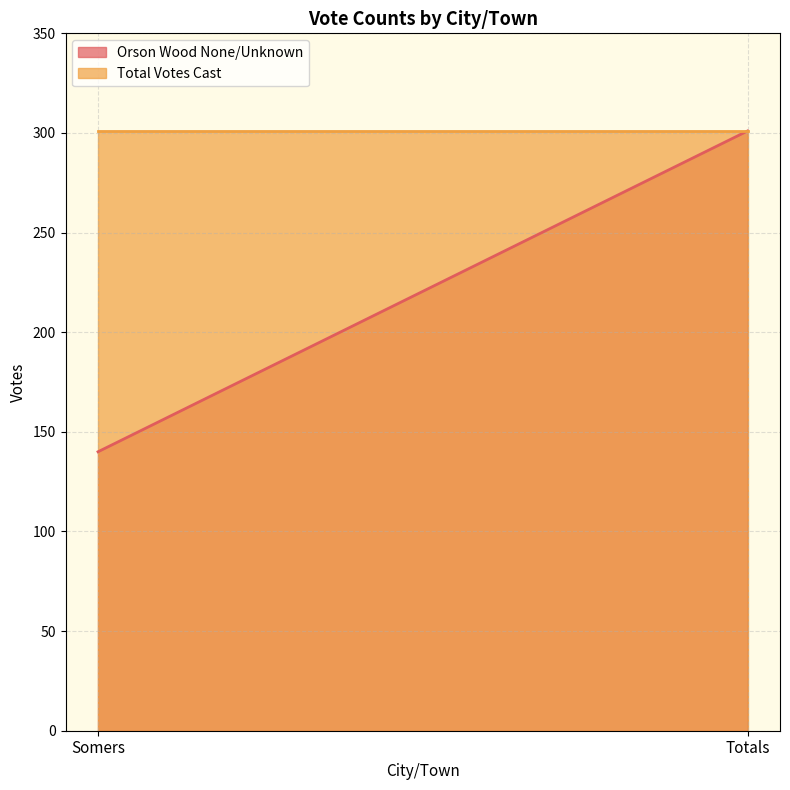

Which series has the largest range (max minus min)?

Orson Wood None/Unknown